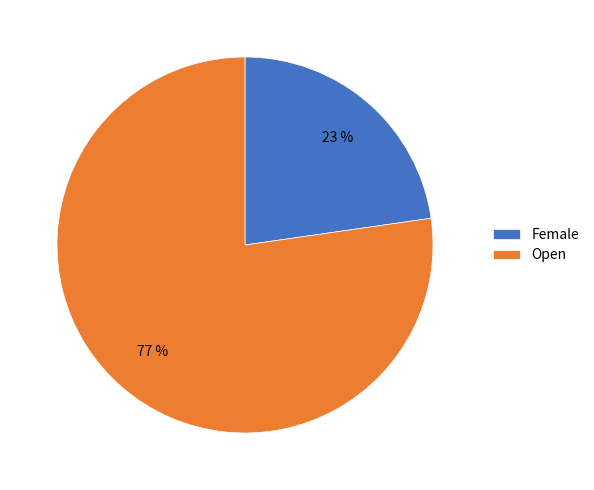

Is it true that Female is 37% of the pie?

False